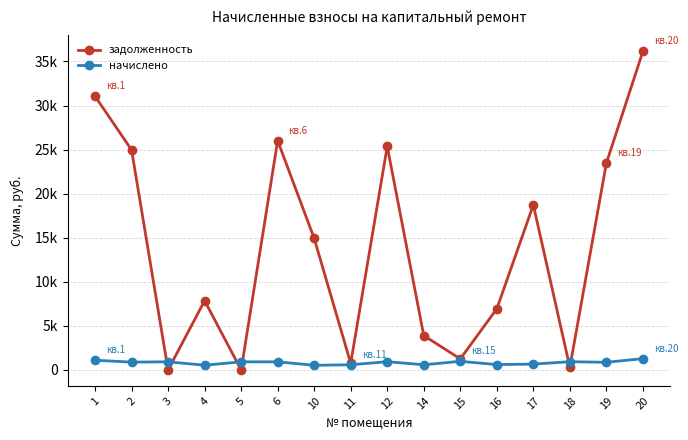

What is the value of the начислено point at the 15th from the left?

870.2